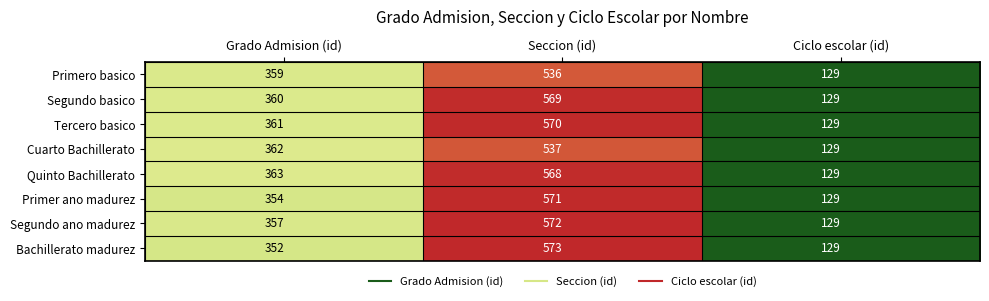

The value of Primer ano madurez at Ciclo escolar (id) is 60. True or false?

False